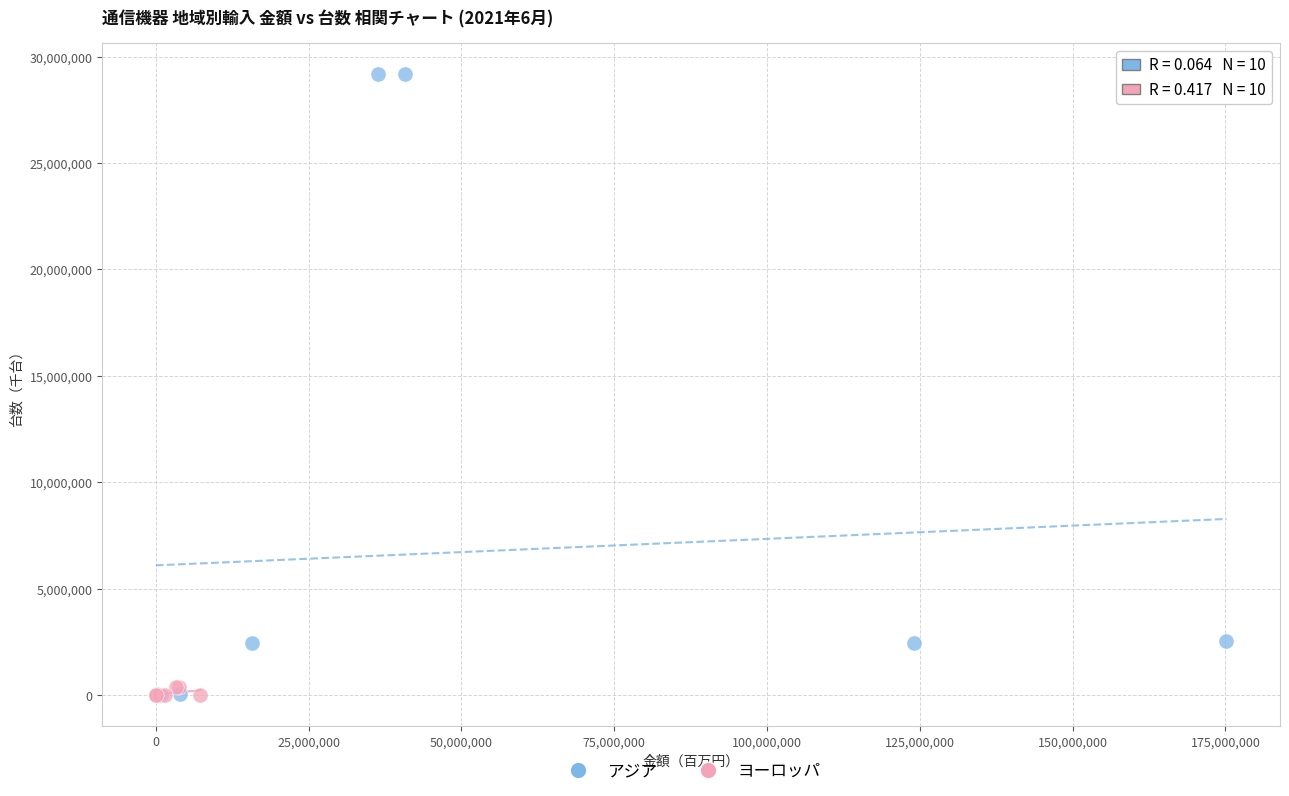

Which series has the largest Y range (max minus min)?

アジア